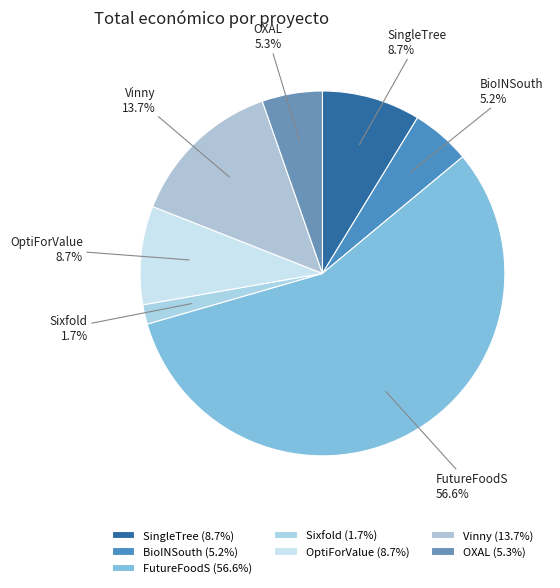

Which category has the biggest portion of the pie?

FutureFoodS